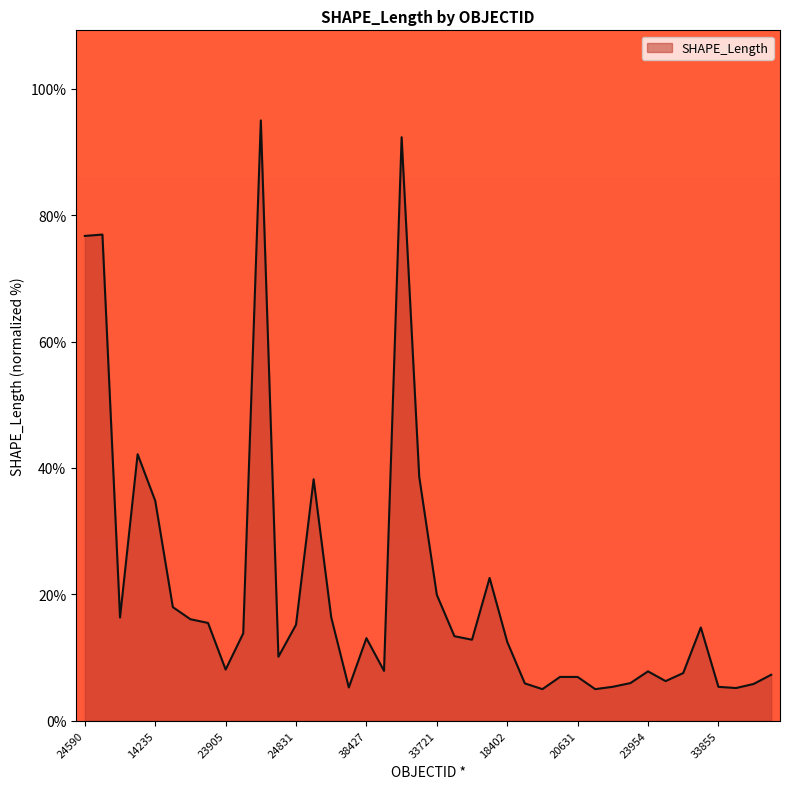

How many lines are shown in the chart?

1